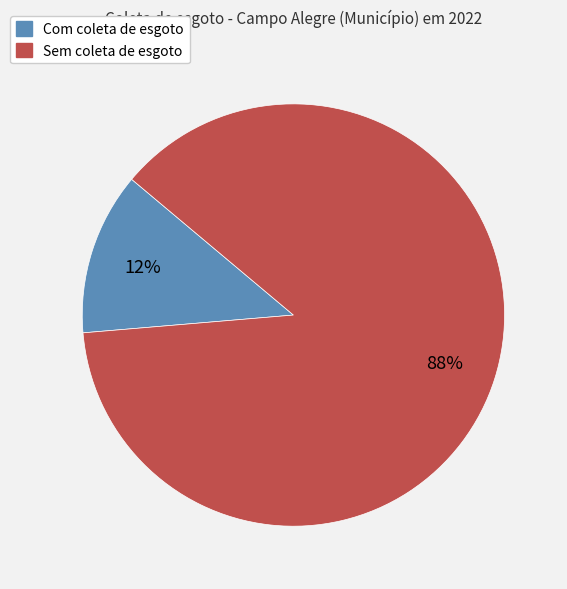

Is there a majority slice in this chart?

Yes